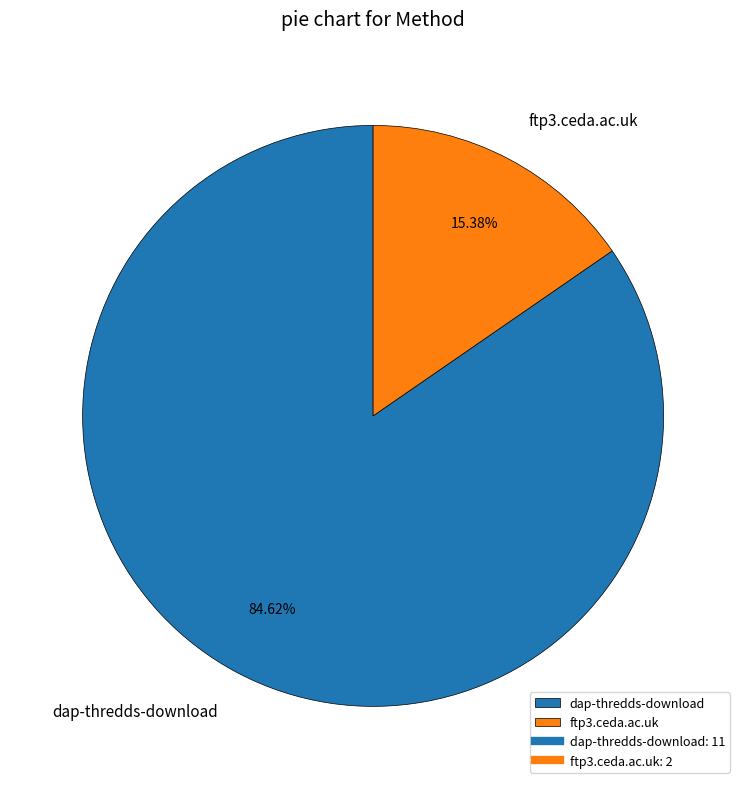

To the nearest percent, what is the combined percentage of ftp3.ceda.ac.uk and dap-thredds-download?

100%